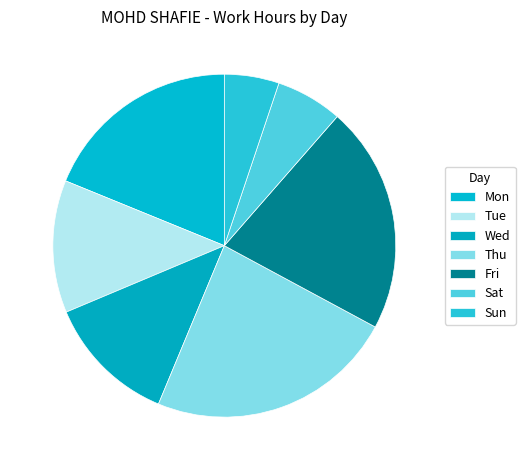

What is the smallest slice in the pie chart?

Sun